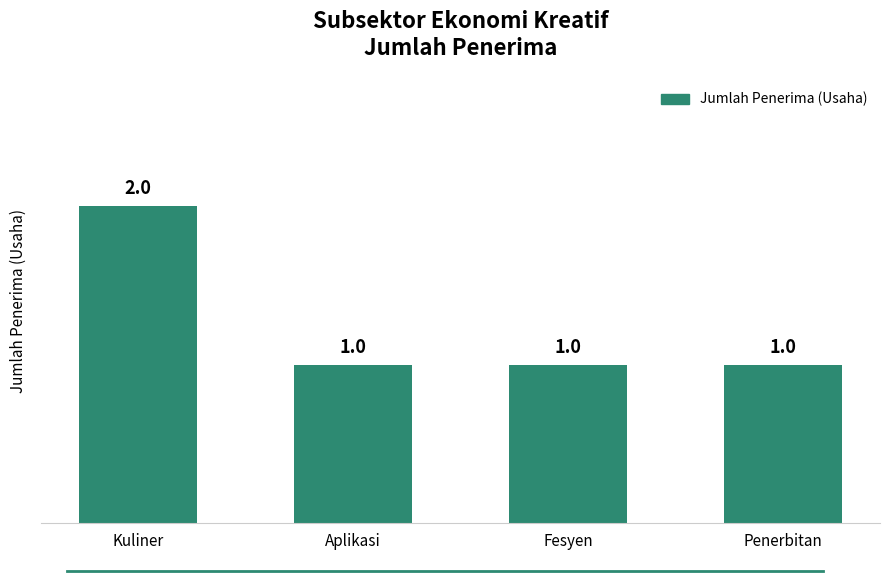

What is the label of the 2nd bar from the left?

Aplikasi